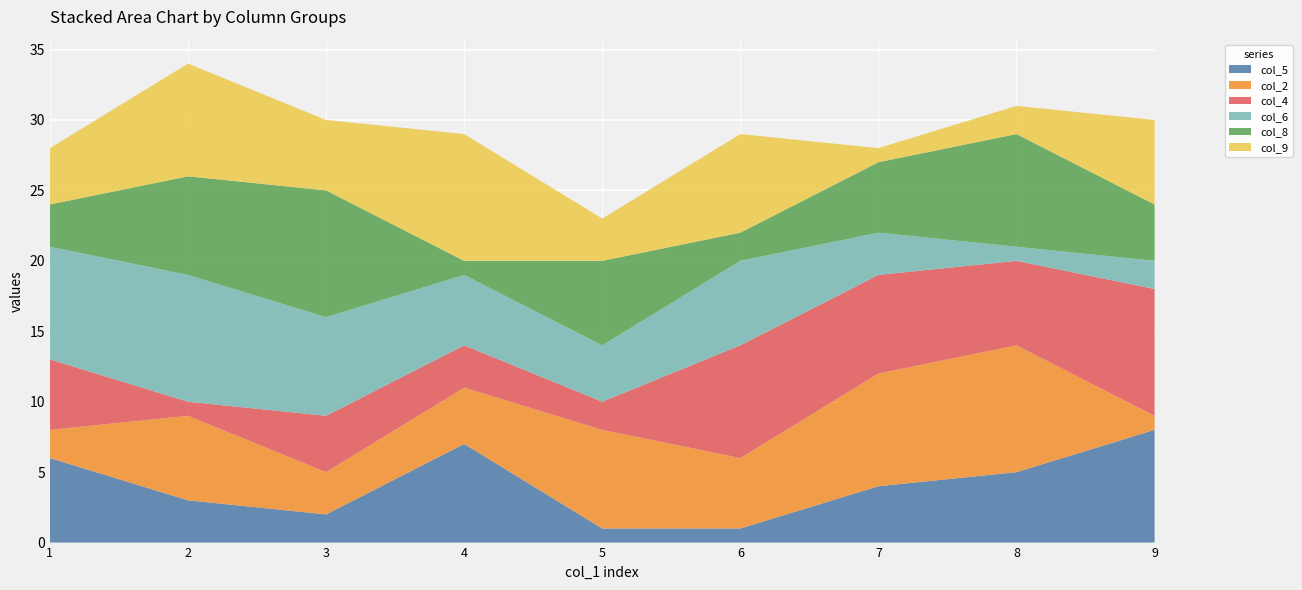

Reading left to right, extract all data points from this chart.

col_5: 6	3	2	7	1	1	4	5	8
col_2: 2	6	3	4	7	5	8	9	1
col_4: 5	1	4	3	2	8	7	6	9
col_6: 8	9	7	5	4	6	3	1	2
col_8: 3	7	9	1	6	2	5	8	4
col_9: 4	8	5	9	3	7	1	2	6